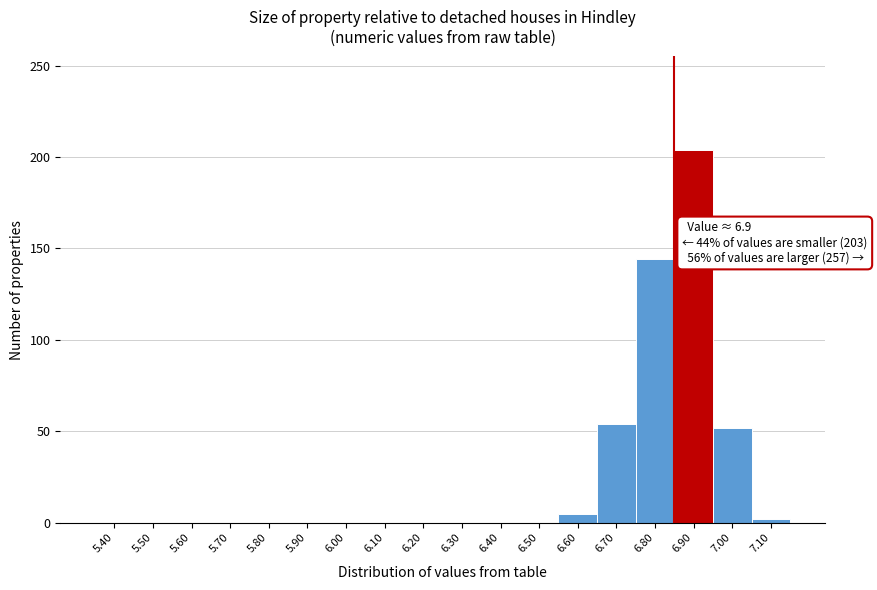

Reading left to right, list all the values displayed in this chart.

5.40=0	5.50=0	5.60=0	5.70=0	5.80=0	5.90=0	6.00=0	6.10=0	6.20=0	6.30=0	6.40=0	6.50=0	6.60=5	6.70=54	6.80=144	6.90=204	7.00=52	7.10=2